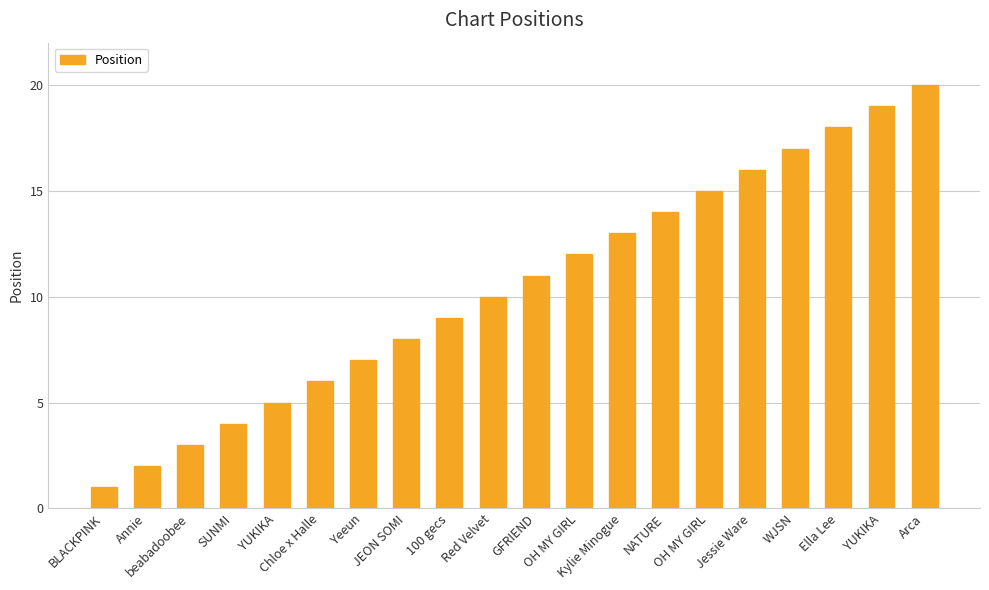

What is the ratio of the value at Kylie Minogue to the value at beabadoobee?

4.3